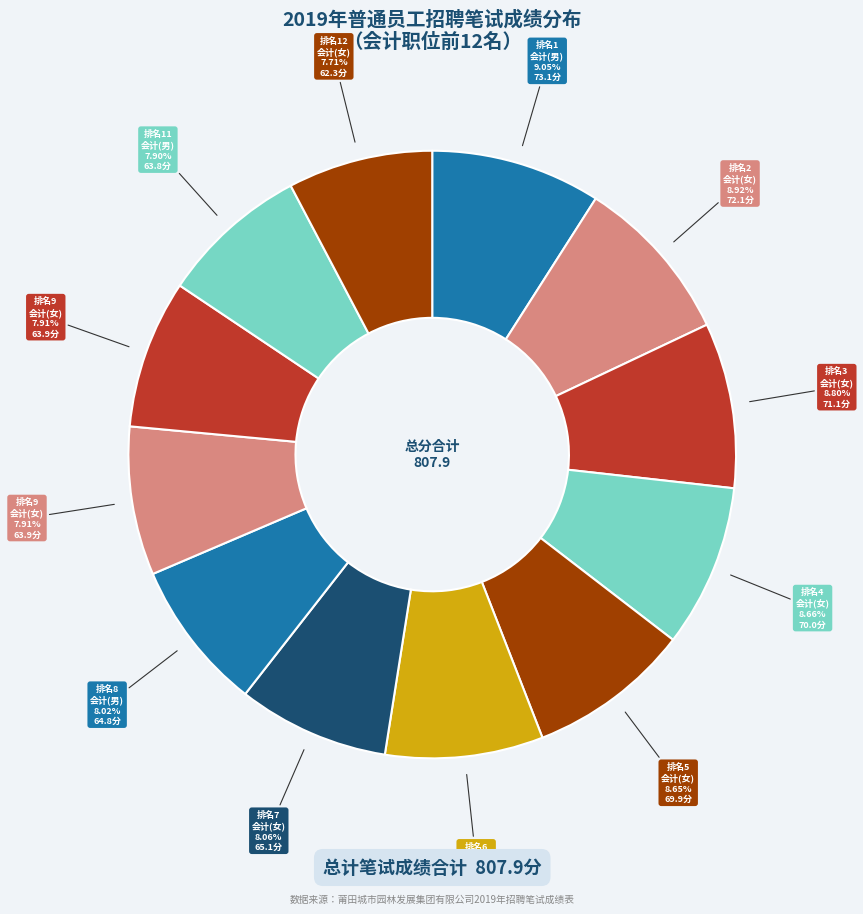

How many segments does this pie chart have?

12